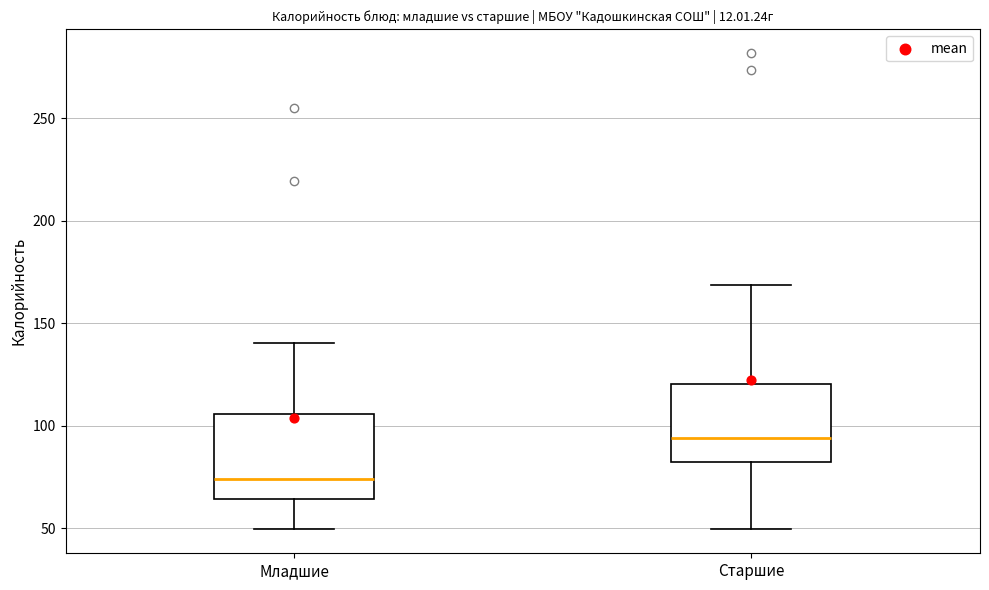

Which box's median line is the highest?

Старшие